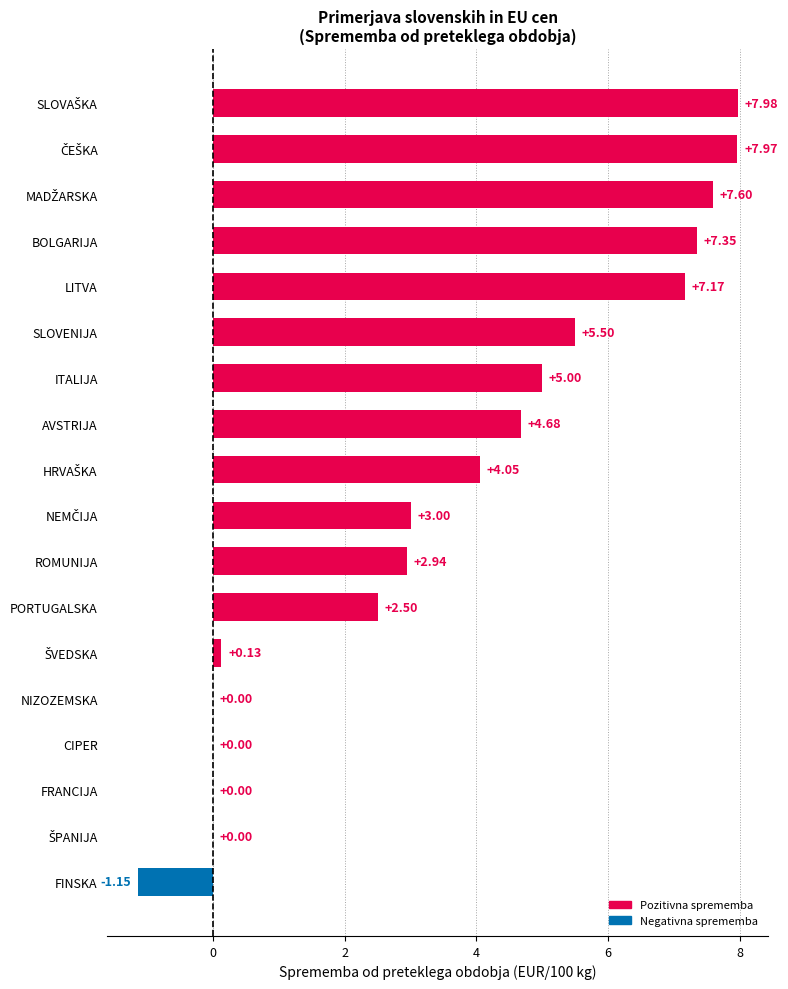

What is the sum of all values?

64.7